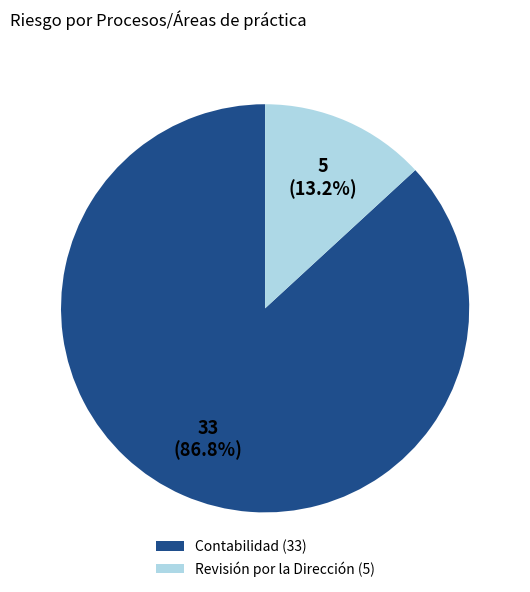

To the nearest percent, what is the difference between the Contabilidad and Revisión por la Dirección slice percentages?

74%